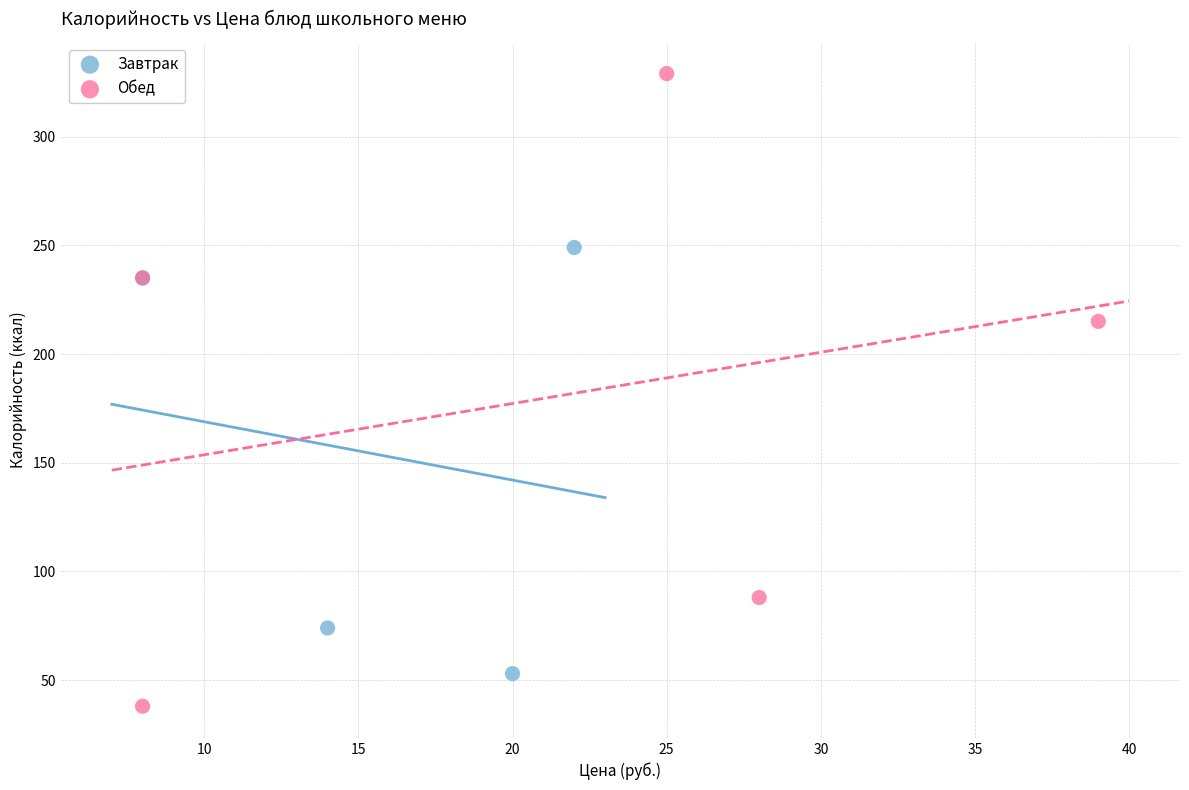

Which series reaches the minimum Y coordinate?

Обед